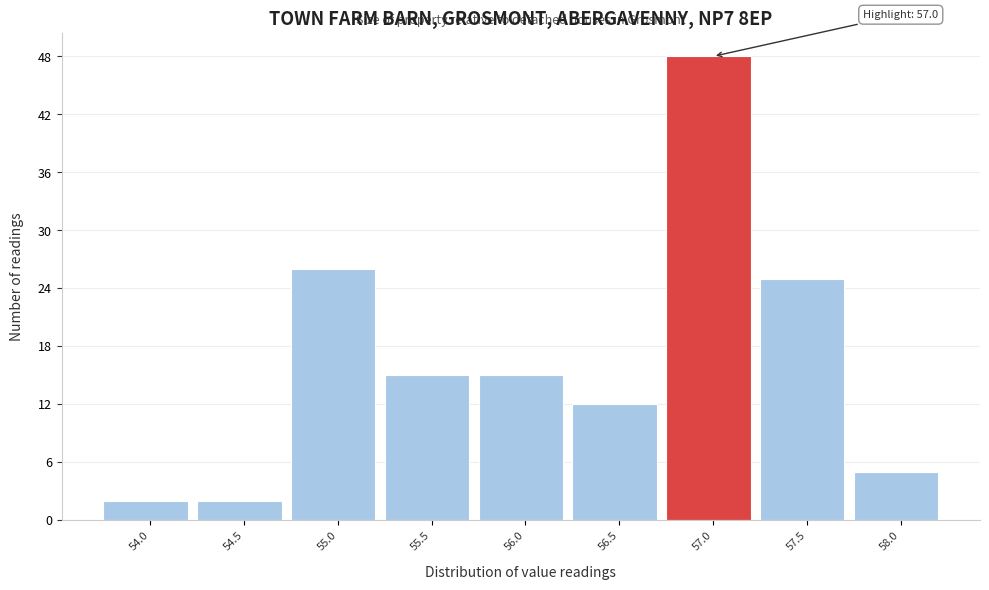

Reading left to right, list all the values displayed in this chart.

54.0=2	54.5=2	55.0=26	55.5=15	56.0=15	56.5=12	57.0=48	57.5=25	58.0=5